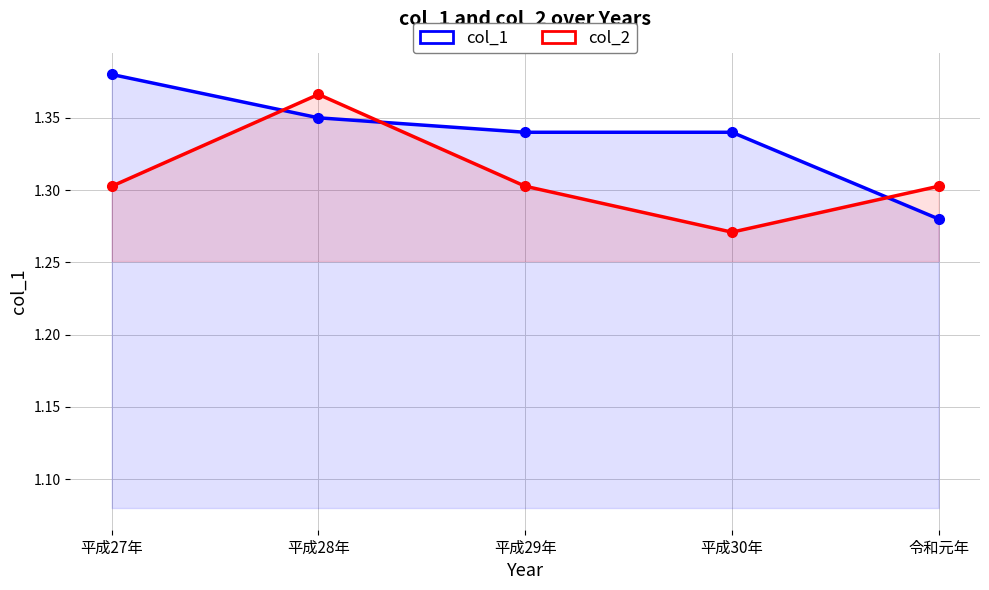

How many lines are shown in the chart?

2